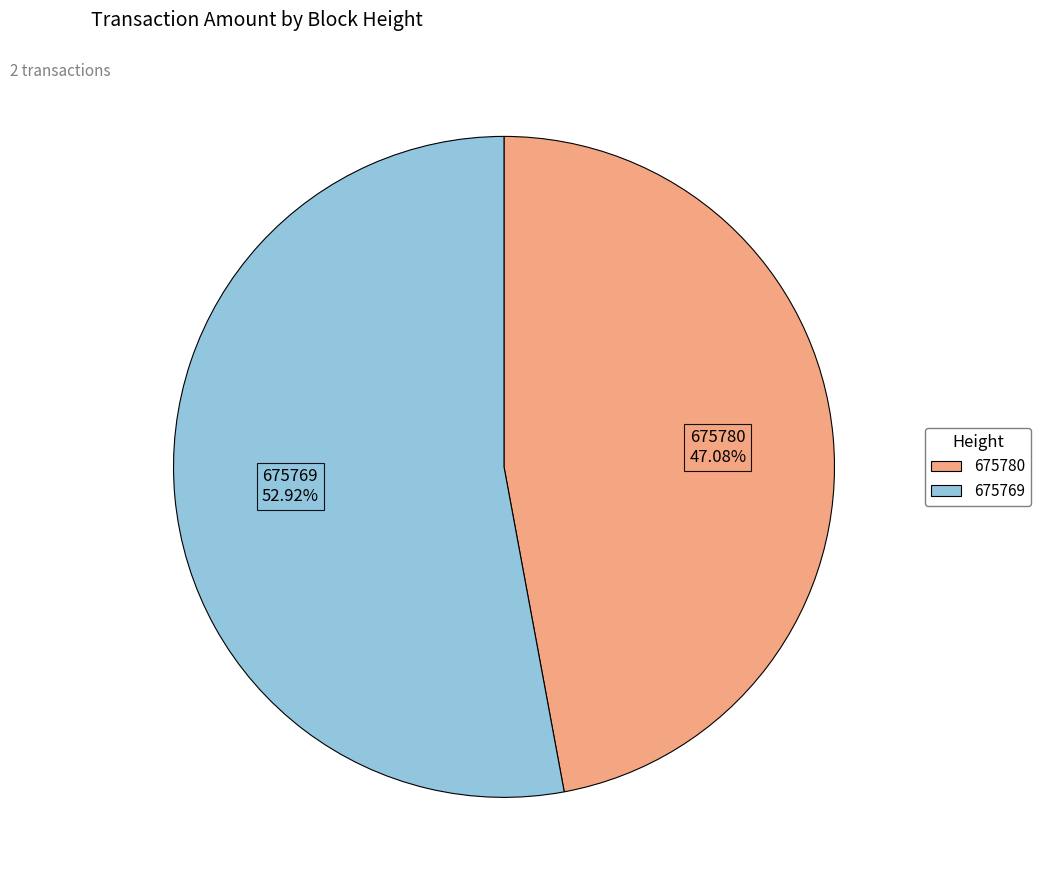

To the nearest percent, what is the average slice percentage?

50%